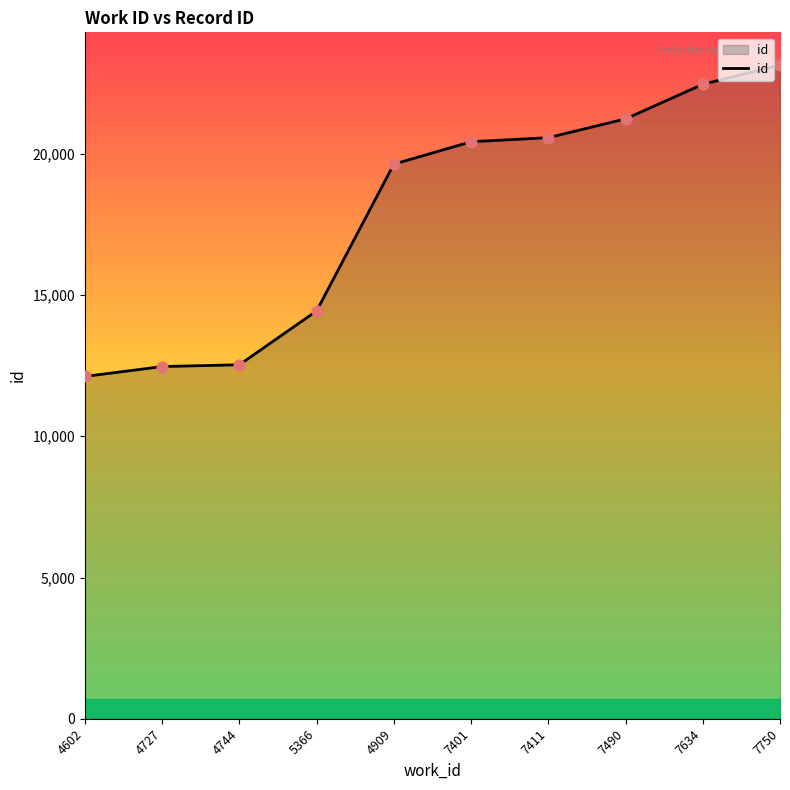

What is the change in value from 5366 to 4909?

+5196